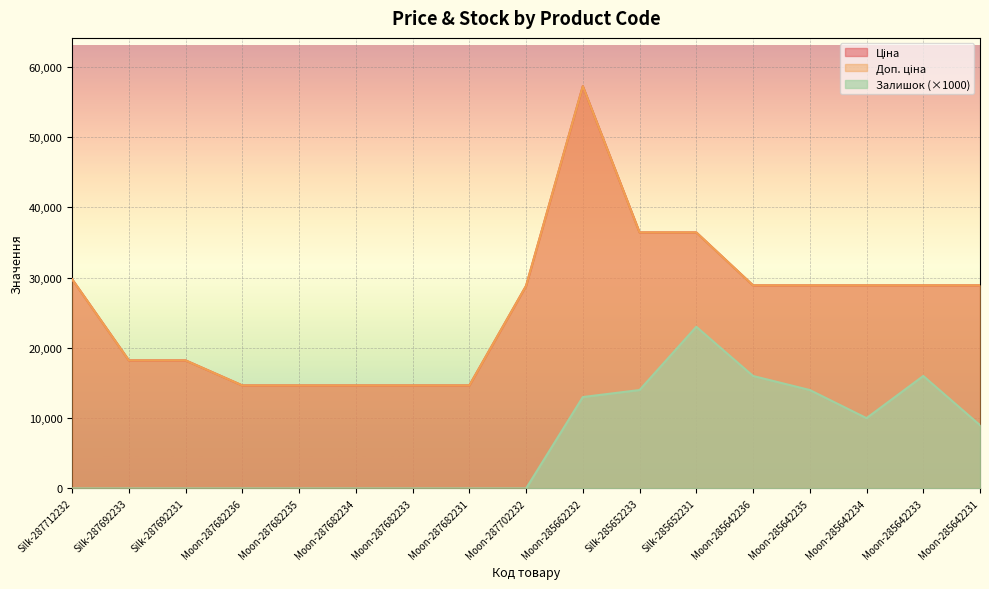

What is the total value across all series at Moon-285642233?

73780.6